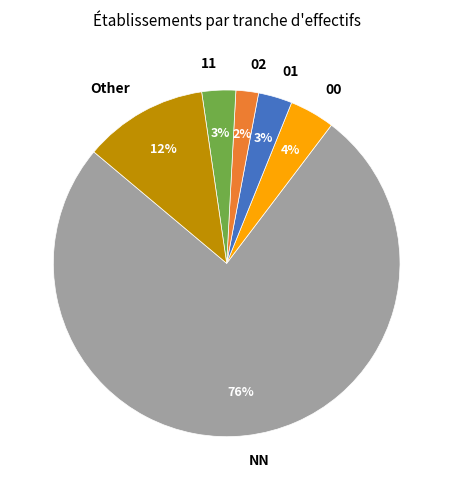

Which slice represents more than half of the pie?

NN